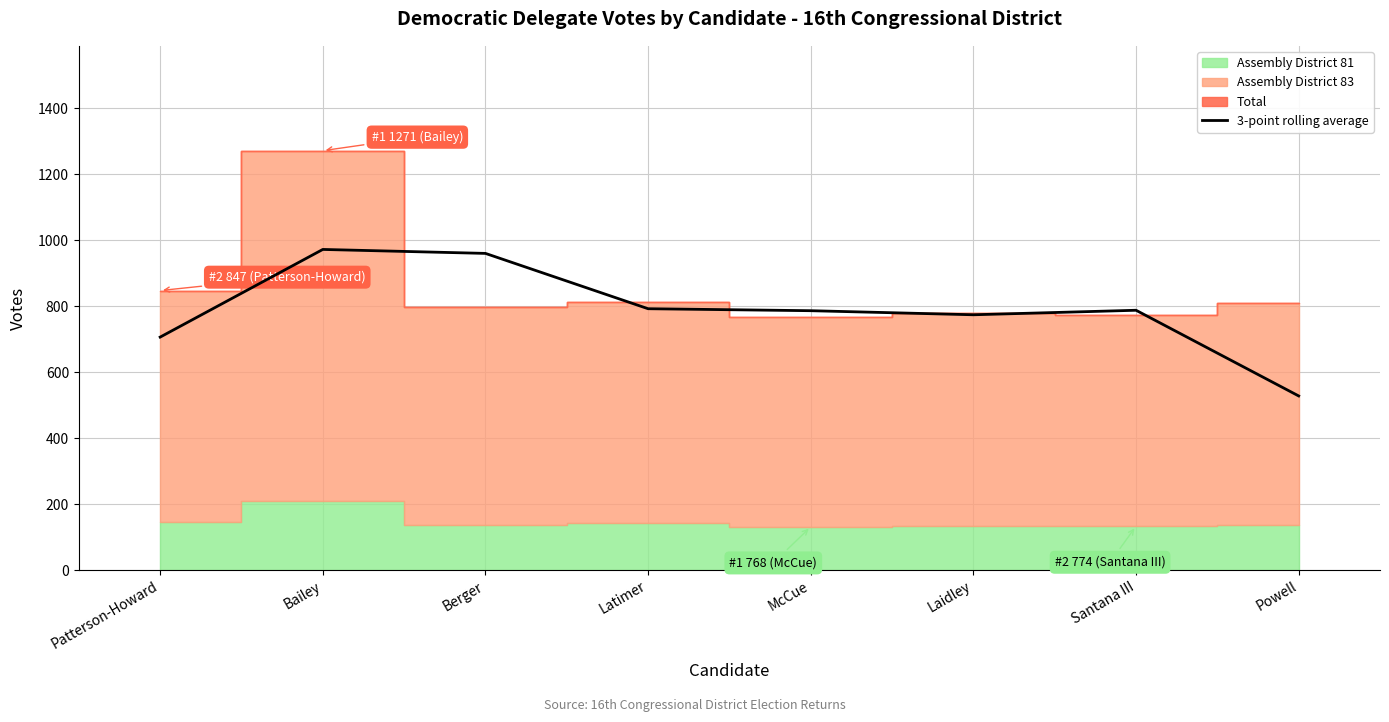

Is it true that the value at Powell is 527.7?

True